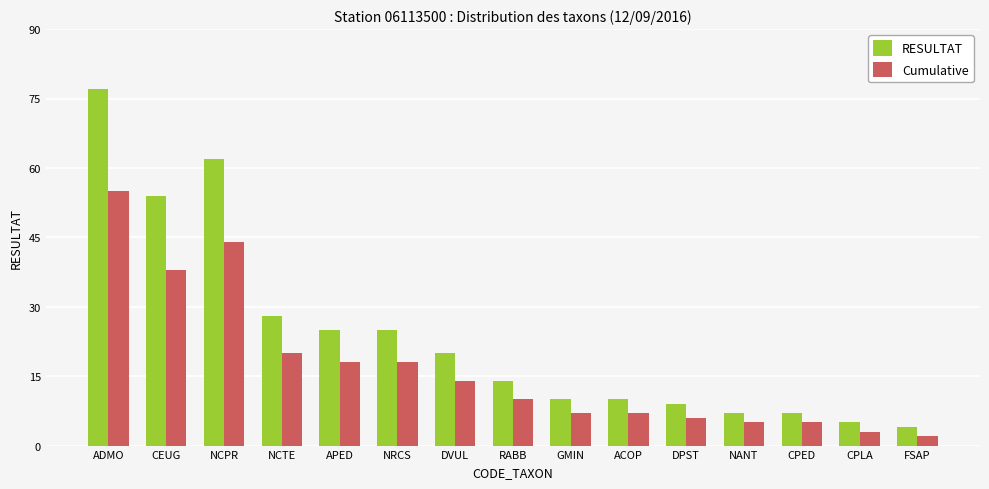

List the series in order of their peak value, lowest first.

Cumulative, RESULTAT